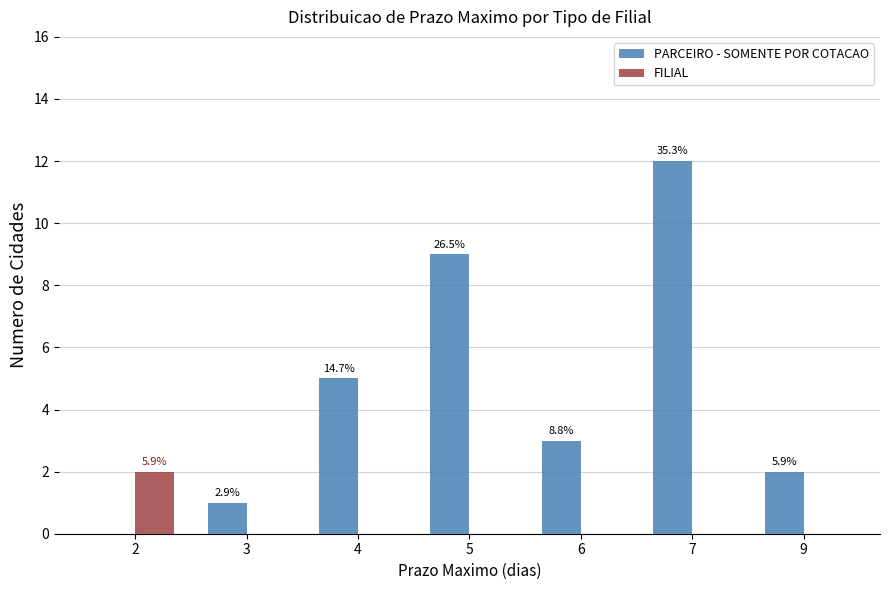

Does the chart contain stacked bars?

No